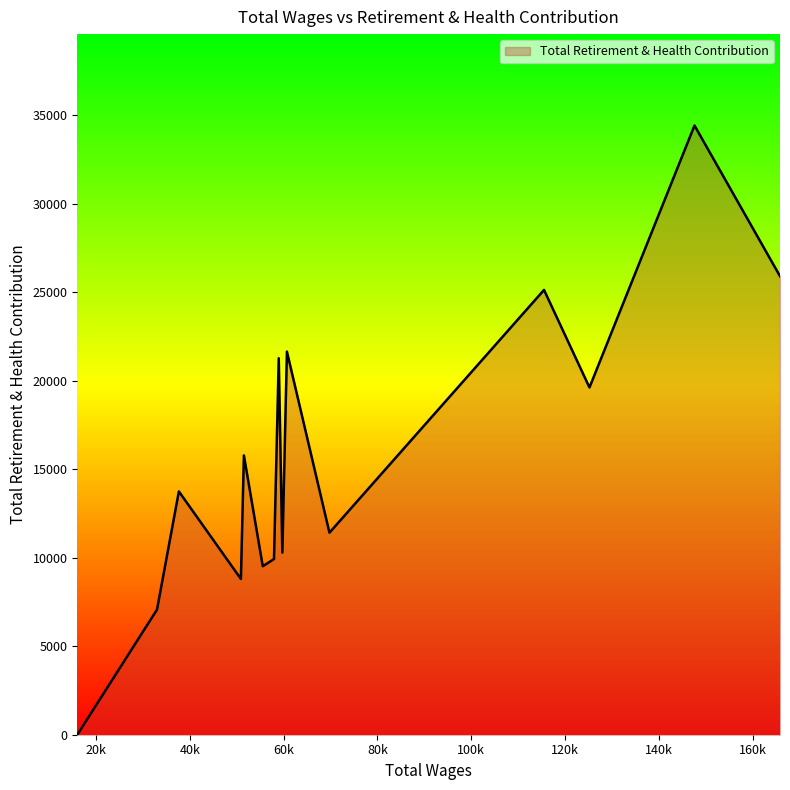

What is the maximum value shown in the chart?

34427